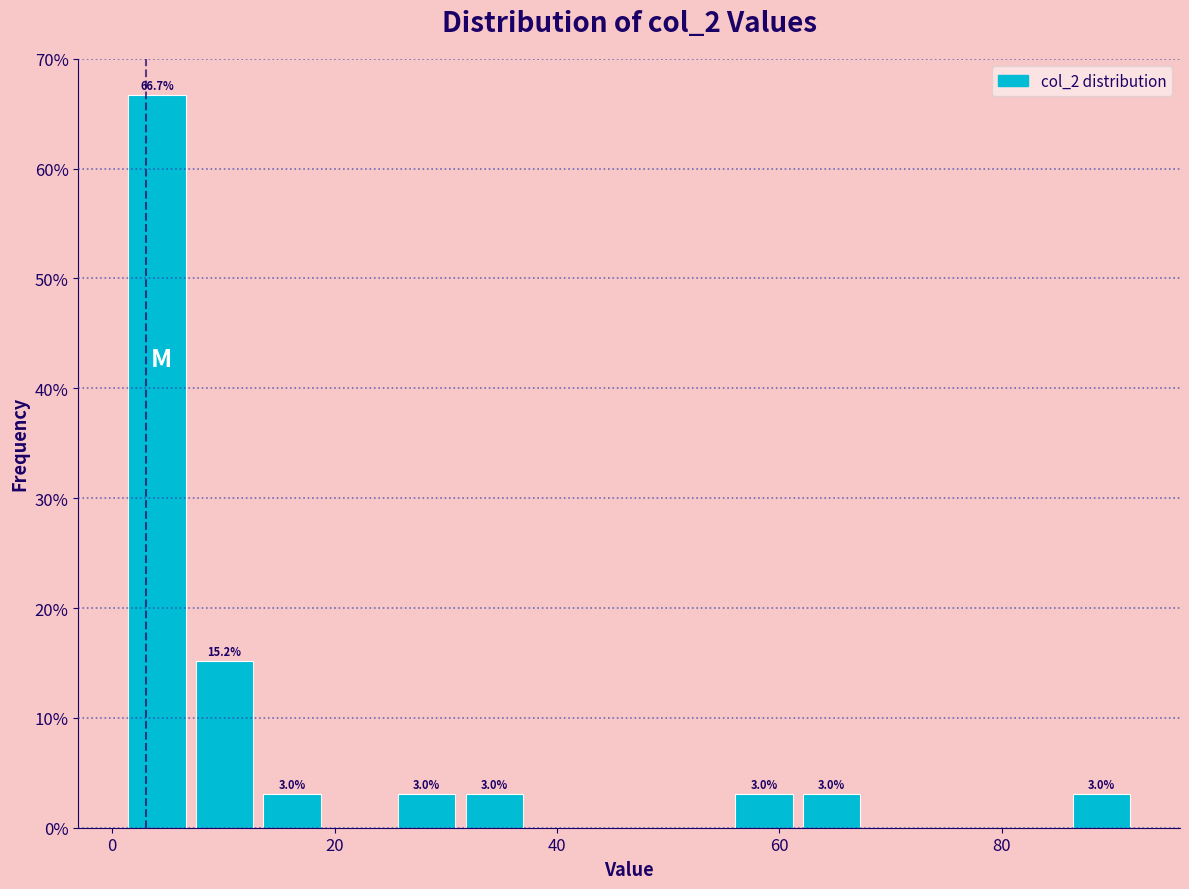

Around what value on the x-axis is the tallest bar? Give the approximate position of its centre, as read against the axis.

4